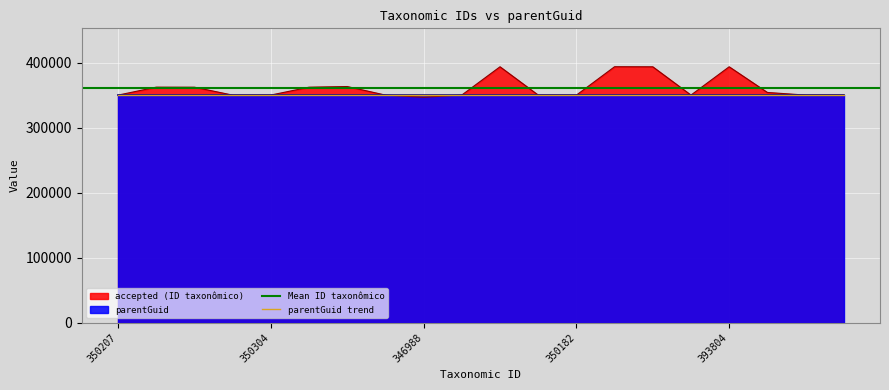

How many interior local peaks (higher than both neighbors) does the data have?

5